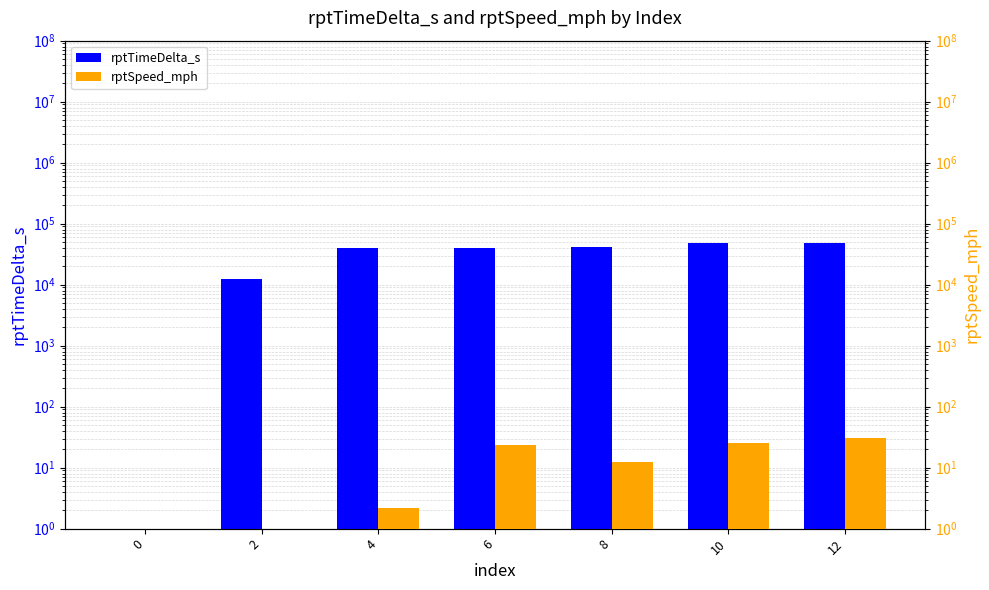

How many distinct data groups are displayed?

2